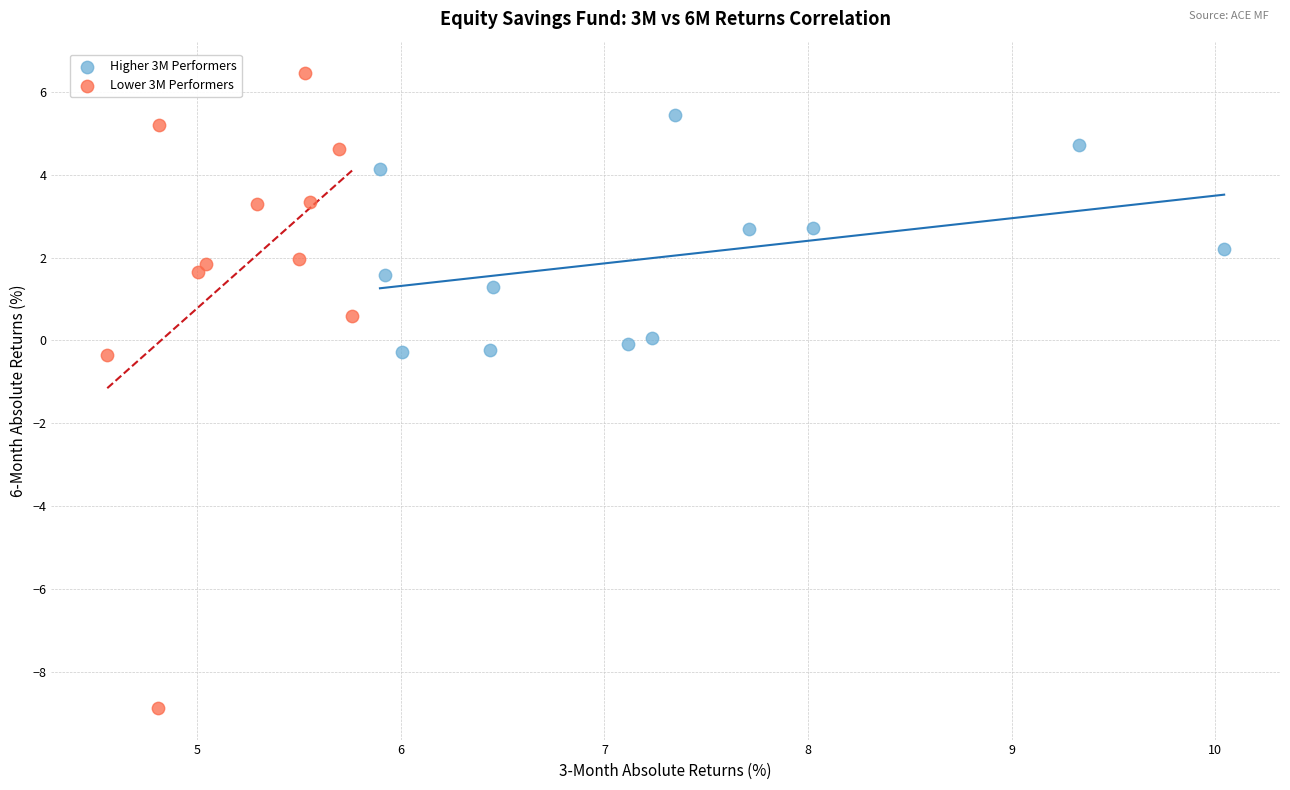

Which series contains the lowest Y value?

Lower 3M Performers